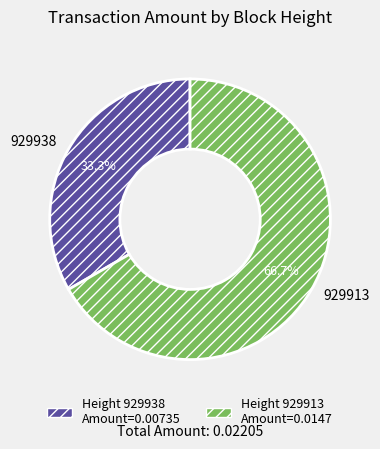

To the nearest percent, what percentage of the pie is 929938?

33%